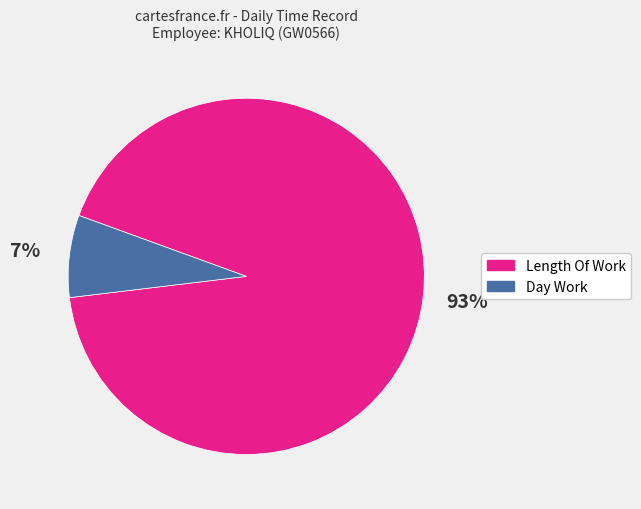

Is Day Work the majority of the pie?

No